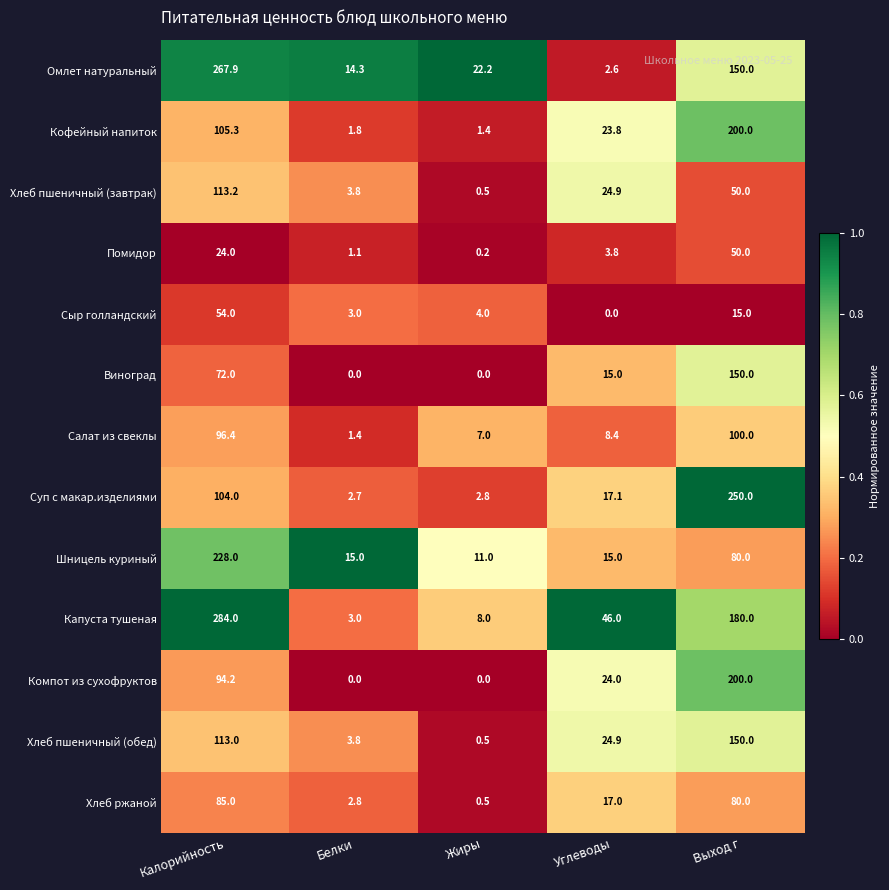

What value does the Салат из свеклы series have at Углеводы?

8.4